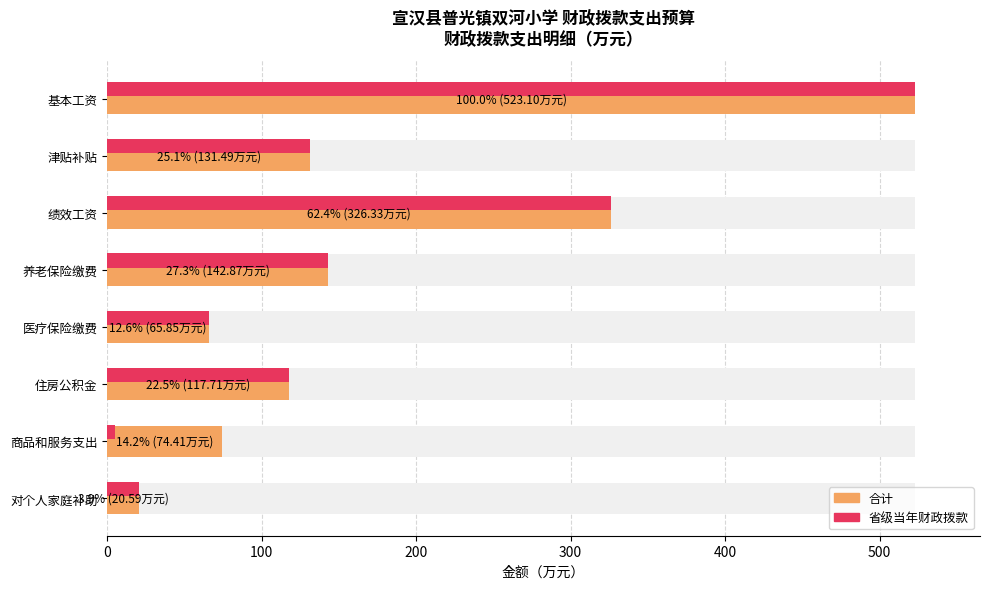

Reading left to right, what are all the values shown in this chart?

合计: 523.1	131.5	326.3	142.9	65.8	117.7	74.4	20.6
省级当年财政拨款: 523.1	131.5	326.3	142.9	65.8	117.7	5.2	20.6